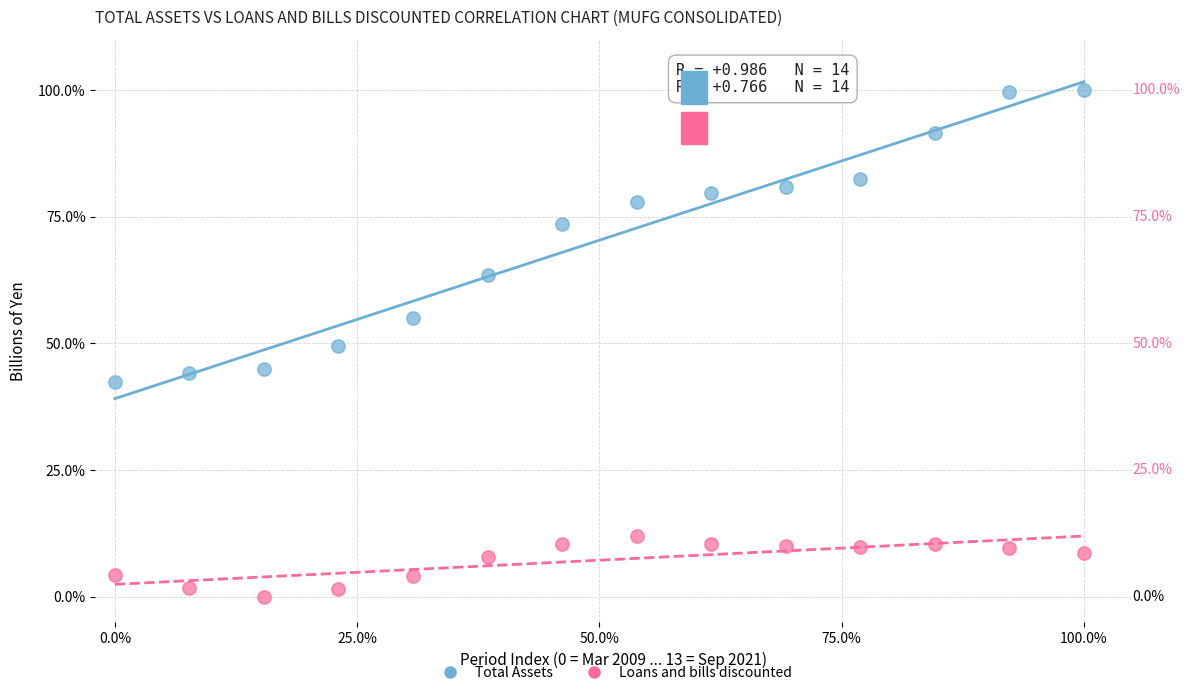

In the Total Assets series, what Y value is closest to 71?

73.5